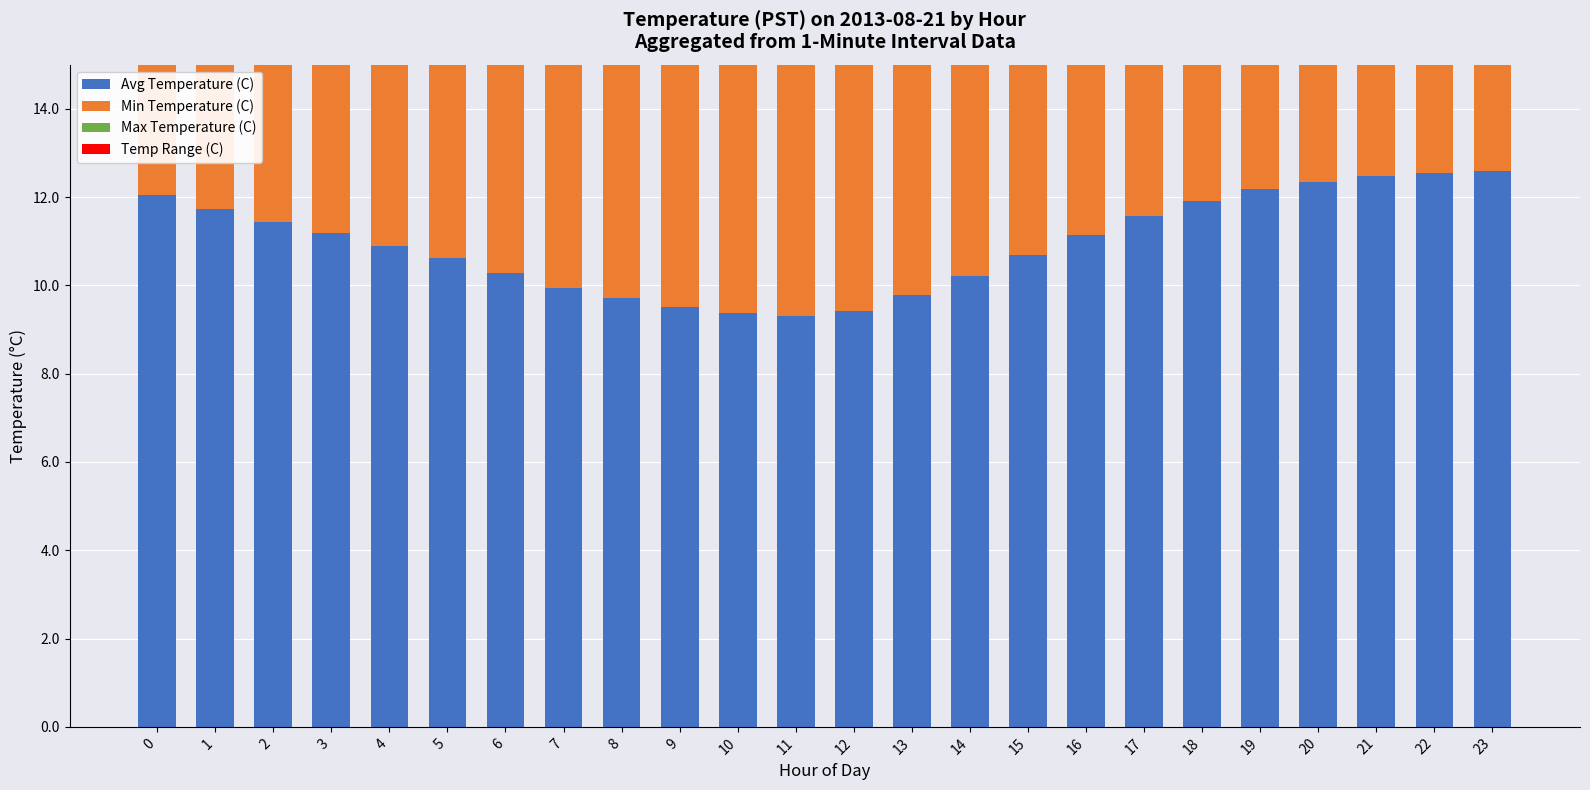

Between 22 and 6, which is larger?

22